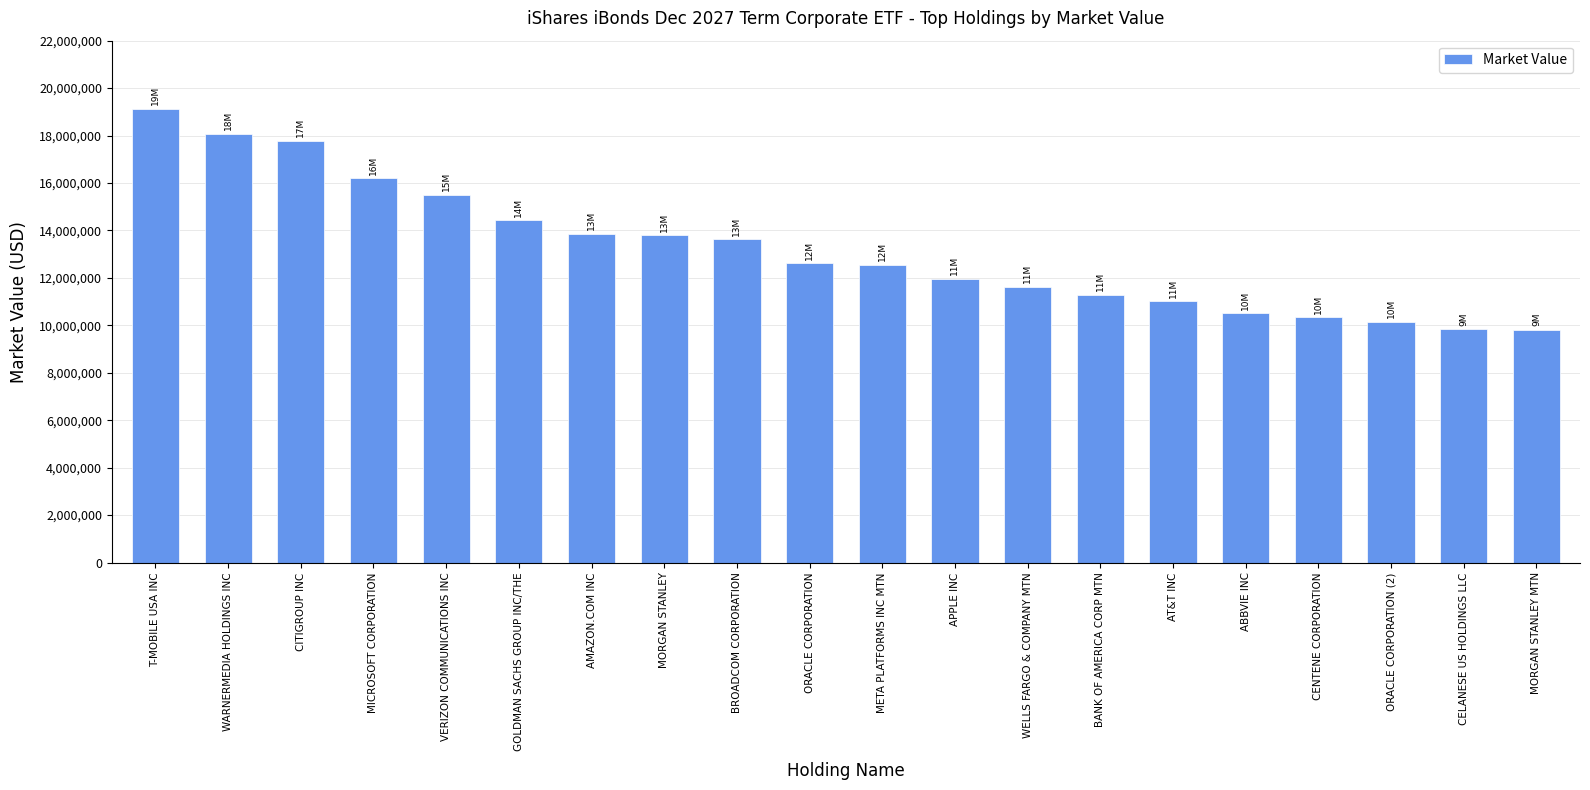

Which category has the highest value across all series?

T-MOBILE USA INC